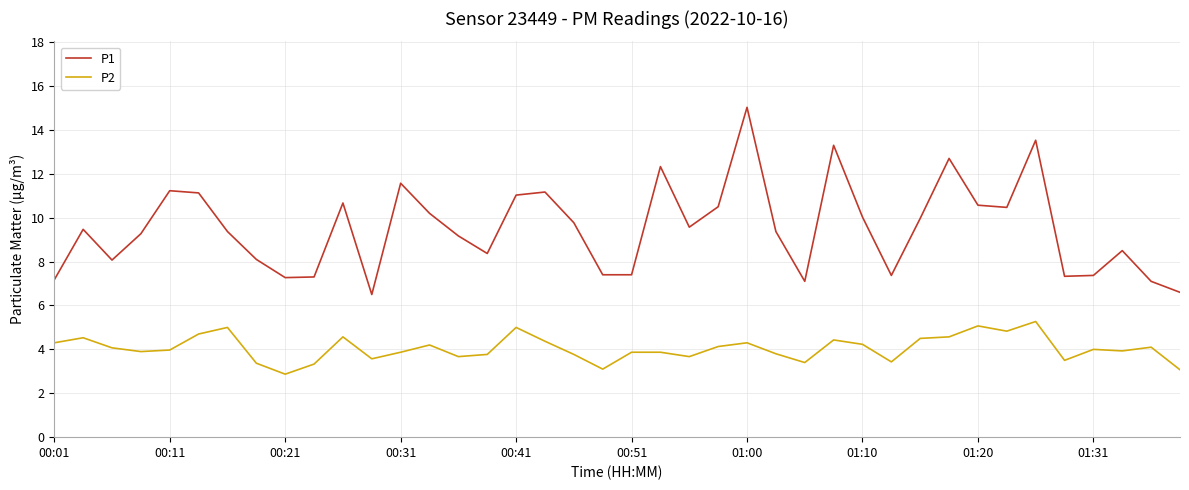

True or false: P2 and P1 cross at least once.

False